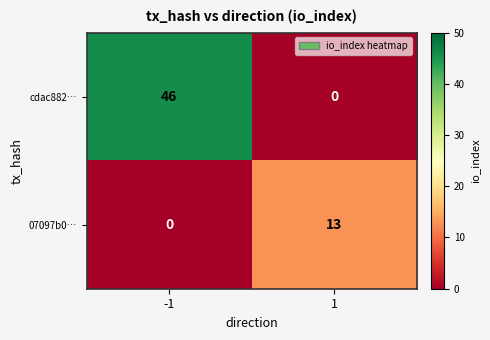

Which series changed the most between -1 and 1?

cdac882…